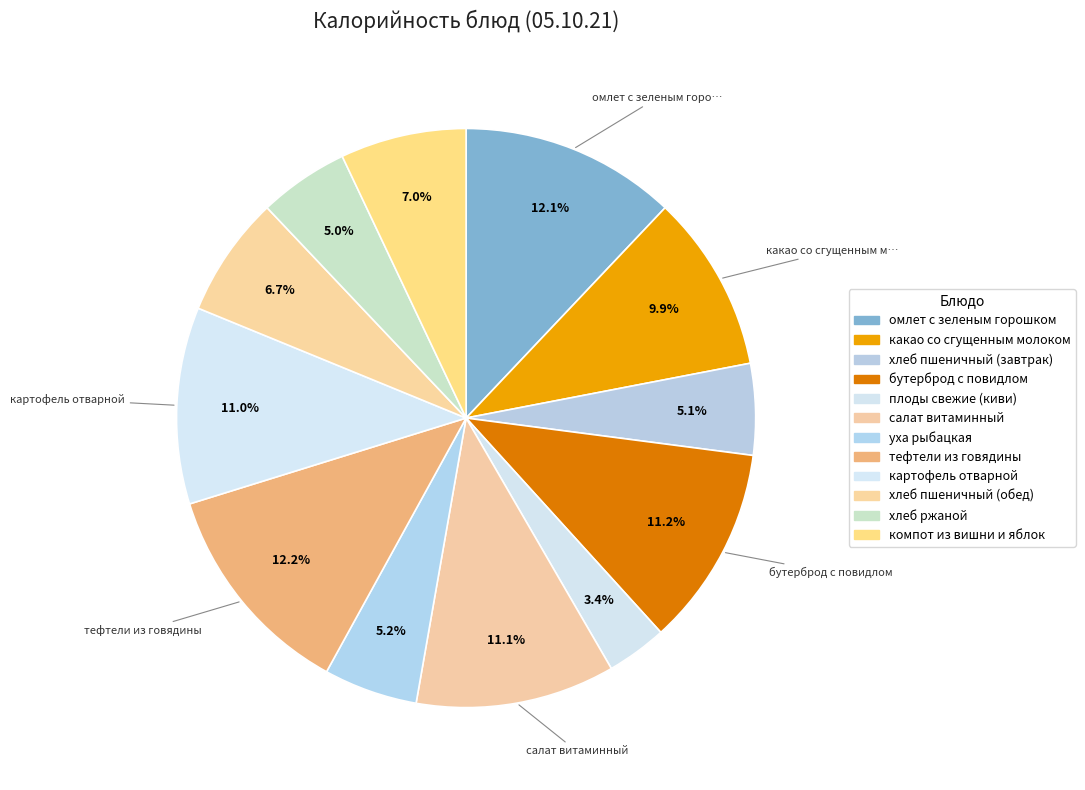

To the nearest percent, what is the difference between the хлеб пшеничный (завтрак) and тефтели из говядины slice percentages?

7%